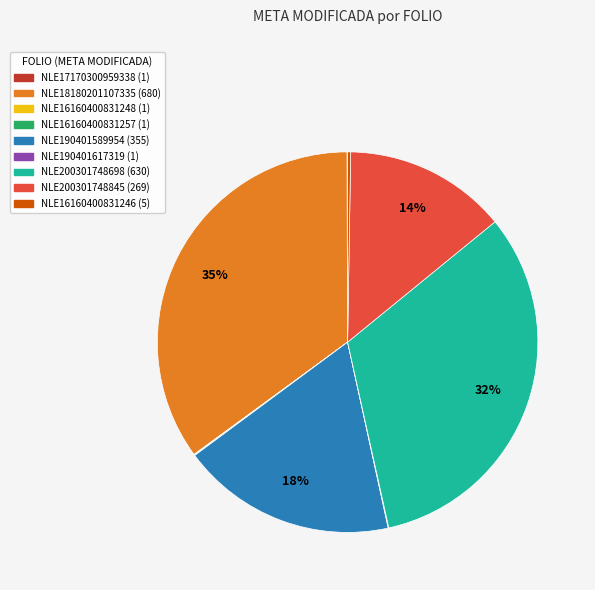

To the nearest percent, what is the average slice percentage?

11%